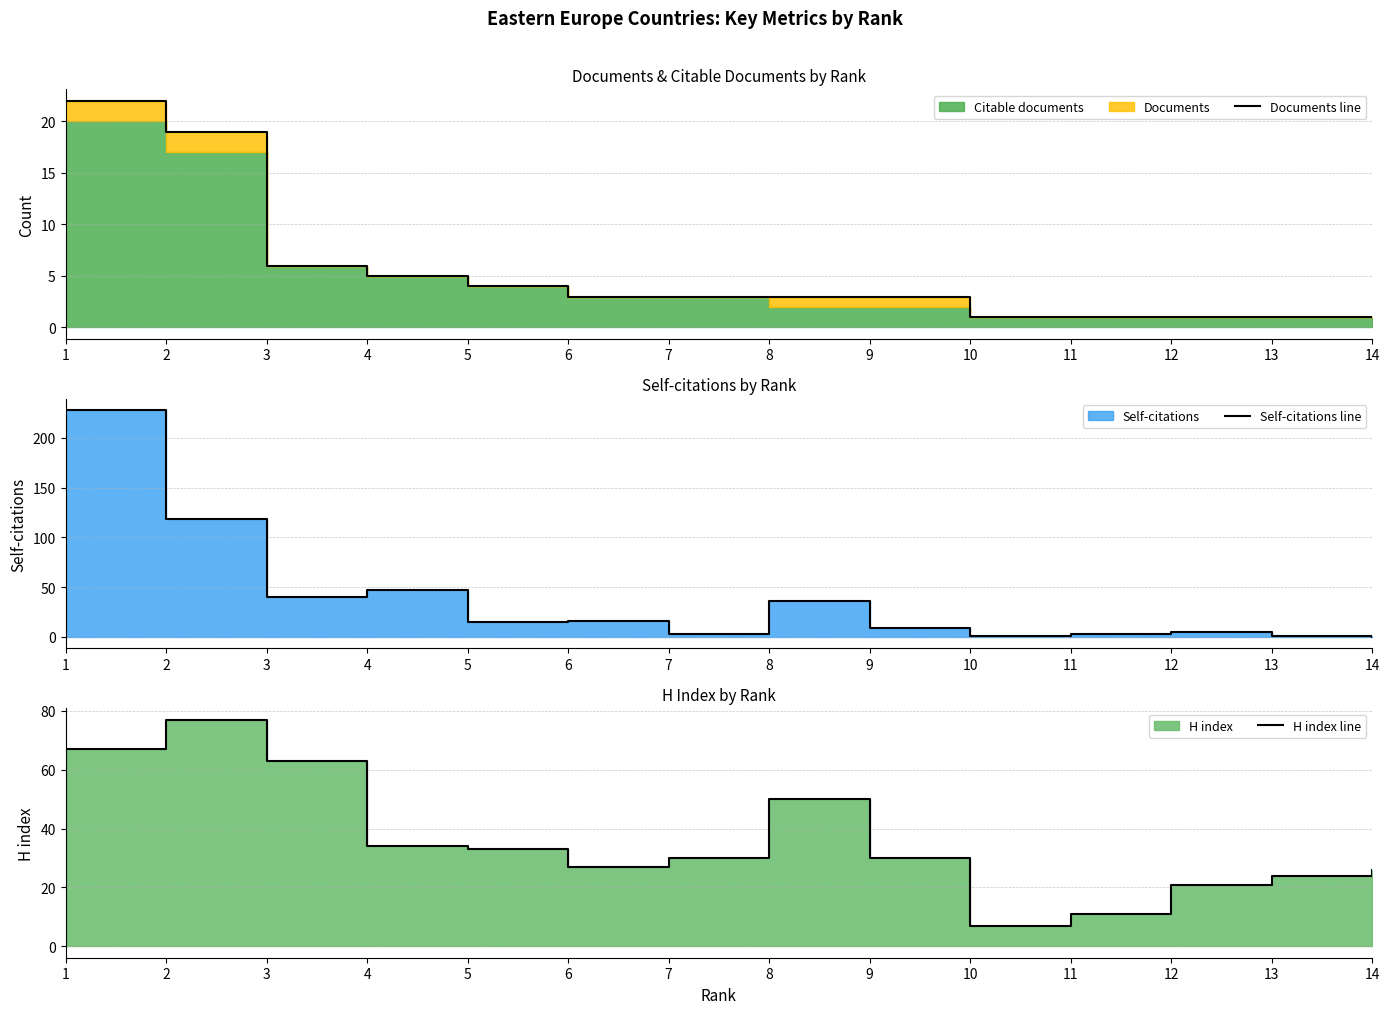

Is the value of Self-citations line at 13 greater than the value of H index line at 7?

No